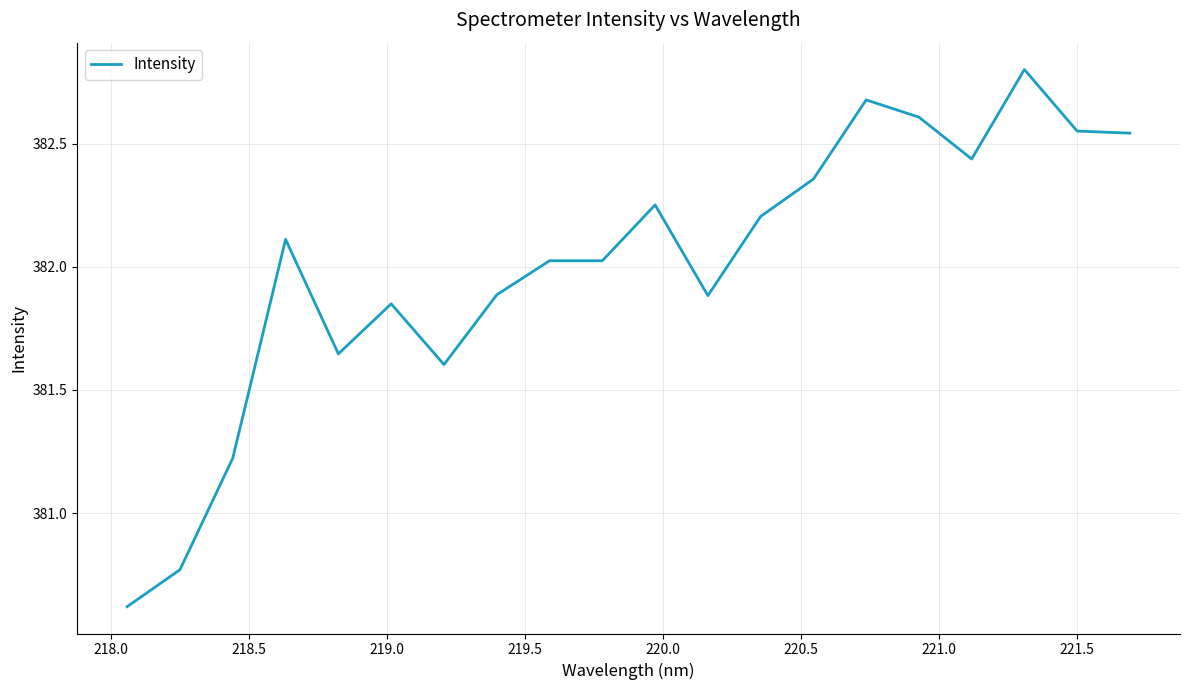

What is the difference between the maximum and minimum values?

2.2